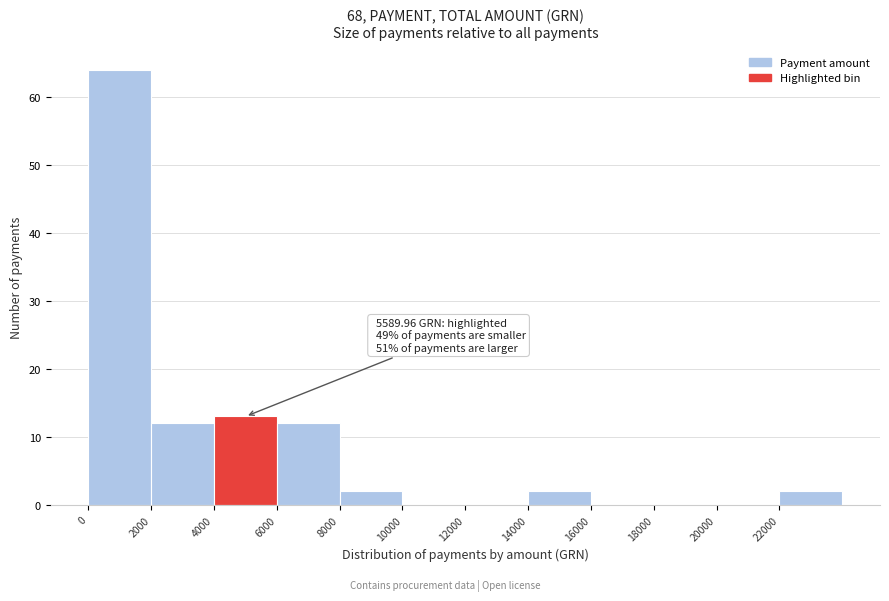

Over which range of the x-axis is the bar tallest?

0 to 2000